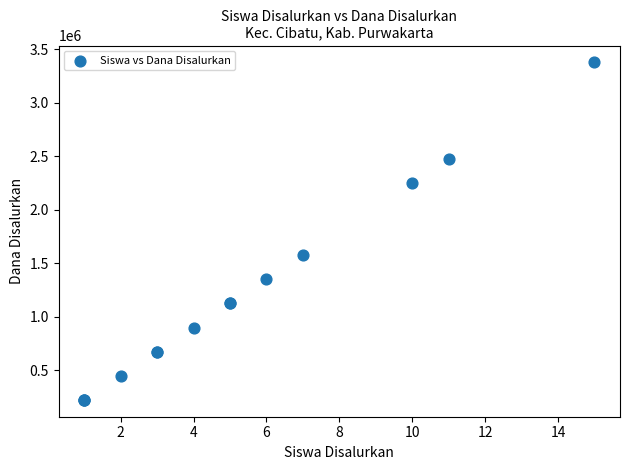

What Y value in the scatter plot is closest to 1800000?

1575000